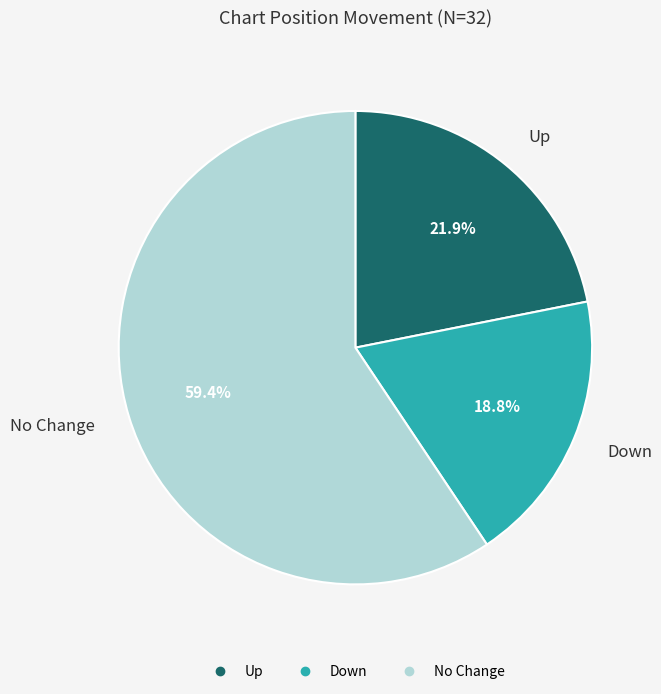

Is there any slice that represents more than half of the pie?

Yes